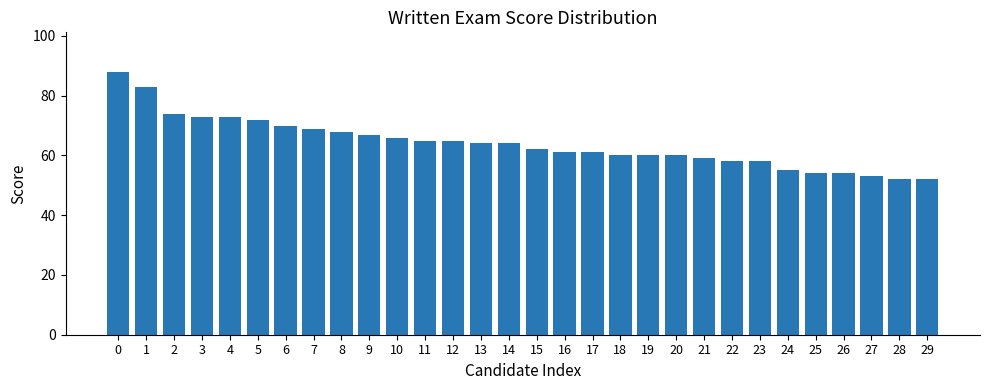

Where is the data nearest to the value 70?

6